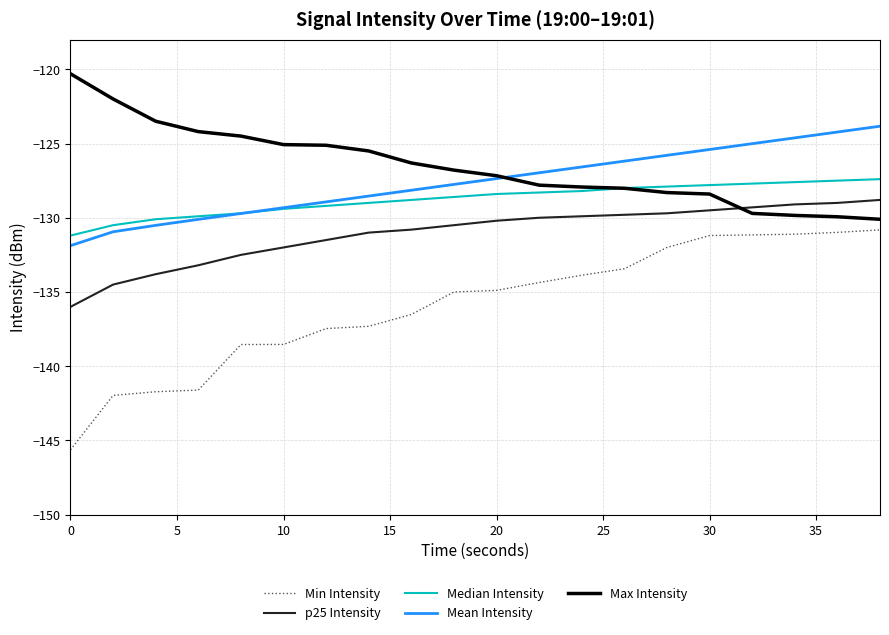

List the series in order of their peak value, highest first.

Max Intensity, Mean Intensity, Median Intensity, p25 Intensity, Min Intensity